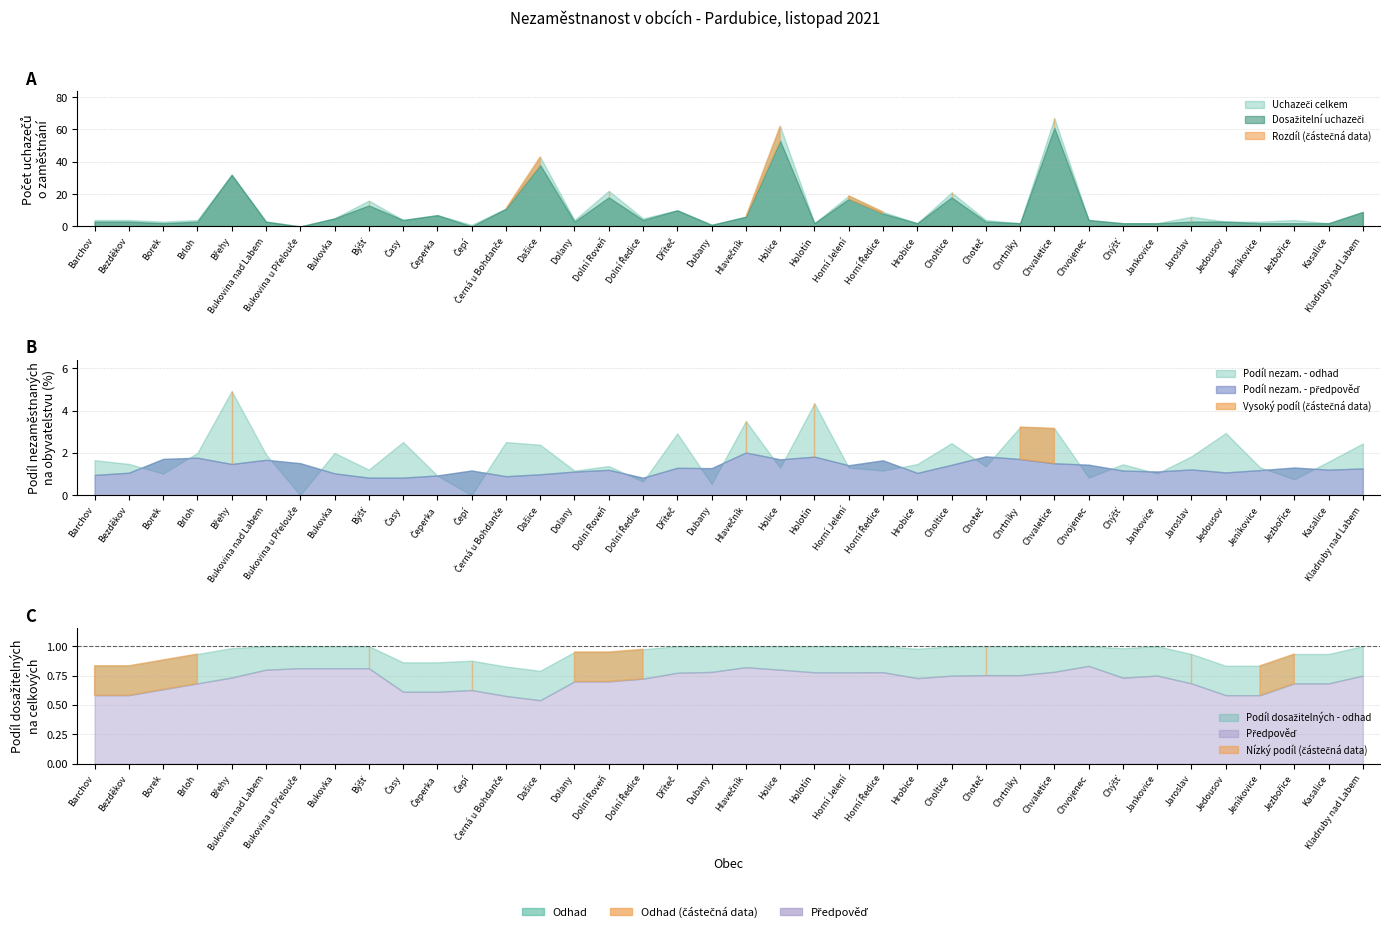

Is it true that Uchazeči o zaměstnání celkem equals 2.7 at Časy?

False